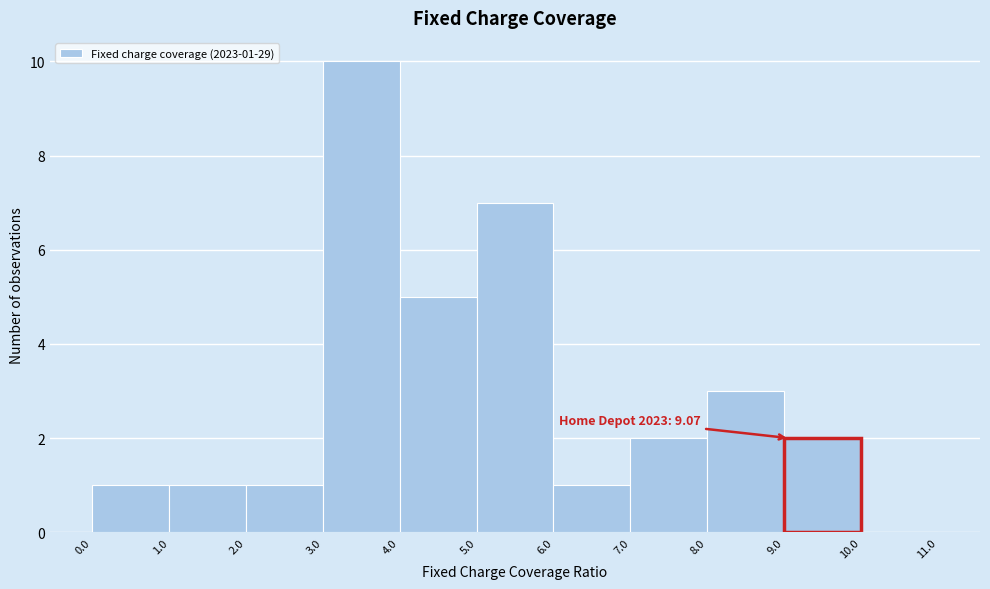

Which range on the x-axis has the tallest bar?

3.0 to 4.0